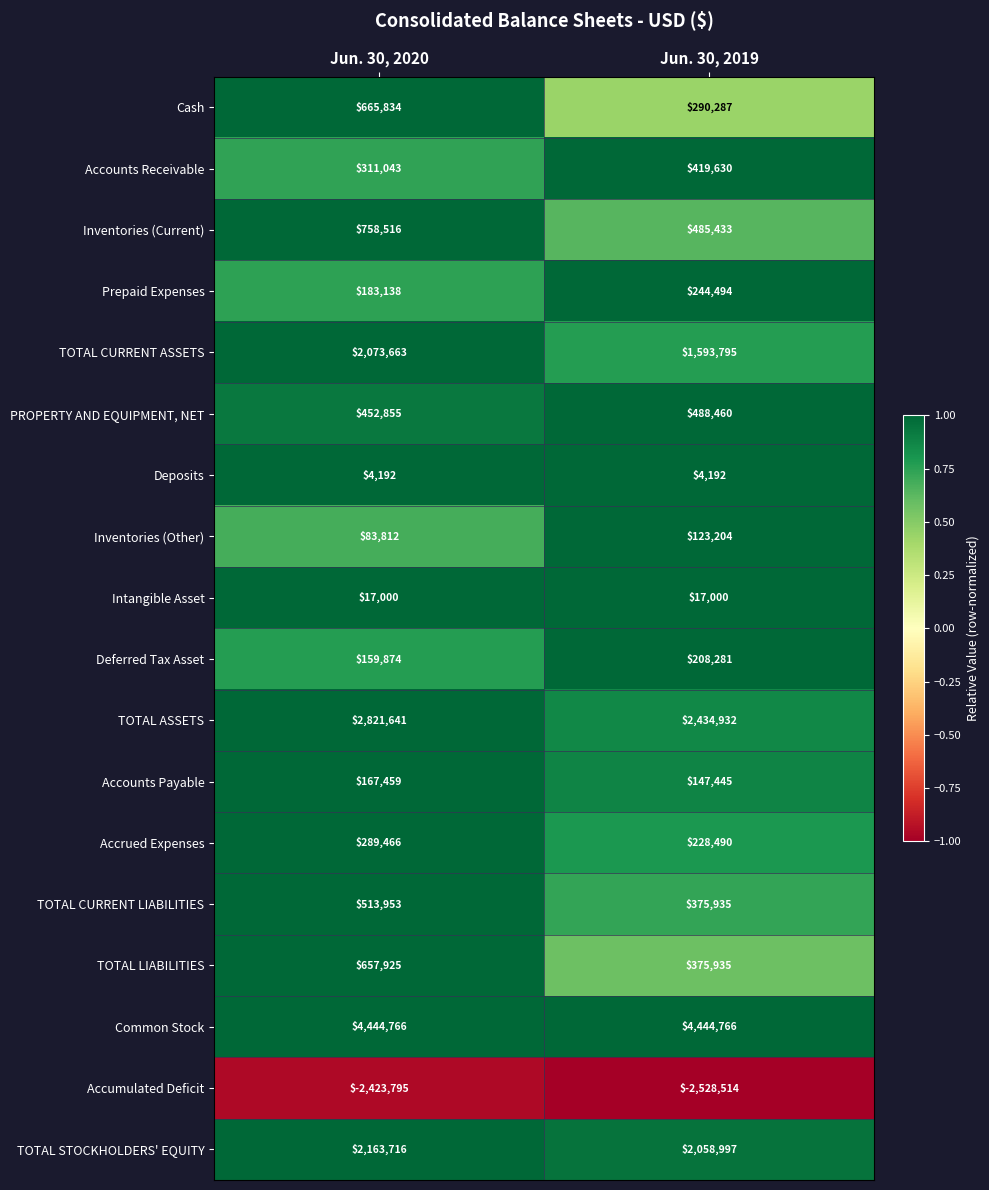

What is the minimum value for TOTAL ASSETS?

2434932